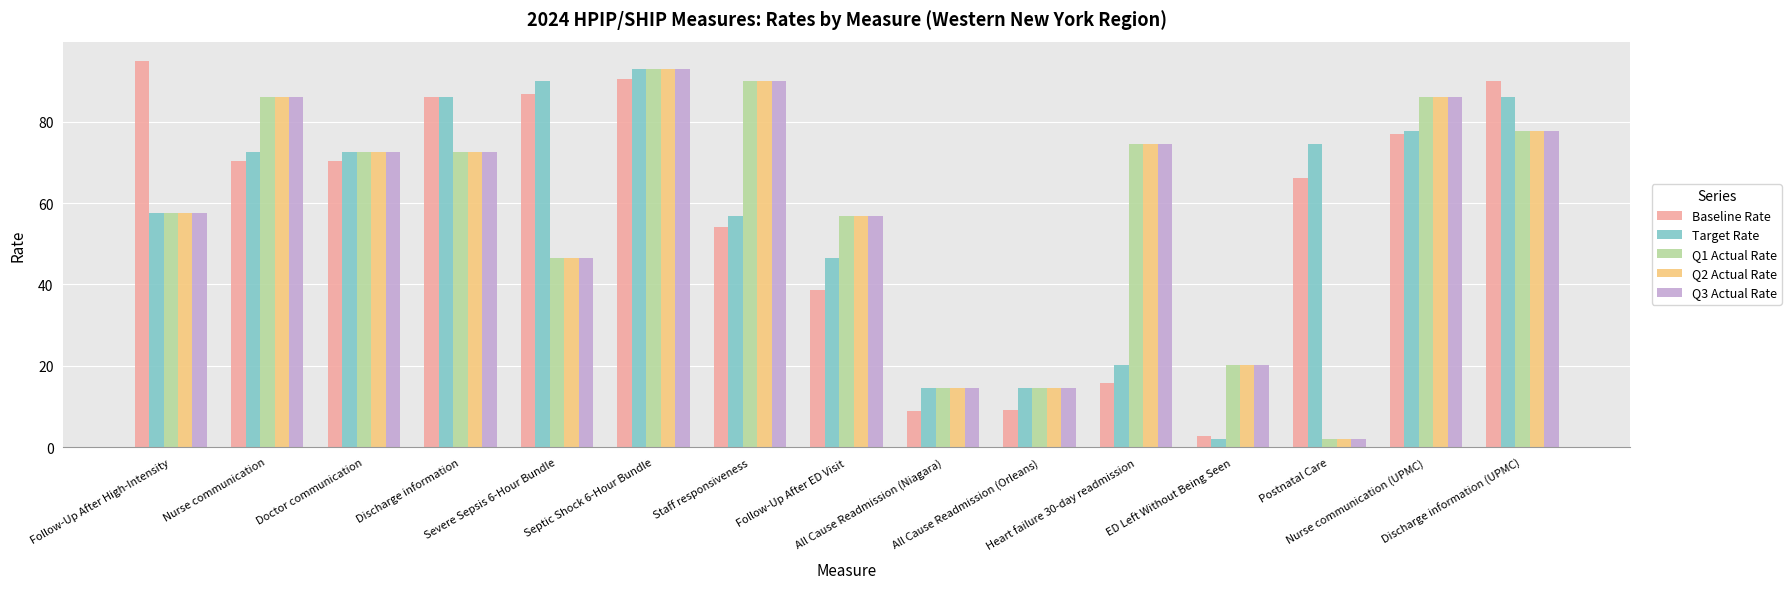

Is the value of Baseline Rate at Follow-Up After High-Intensity greater than the value of Q2 Actual Rate at Doctor communication?

Yes